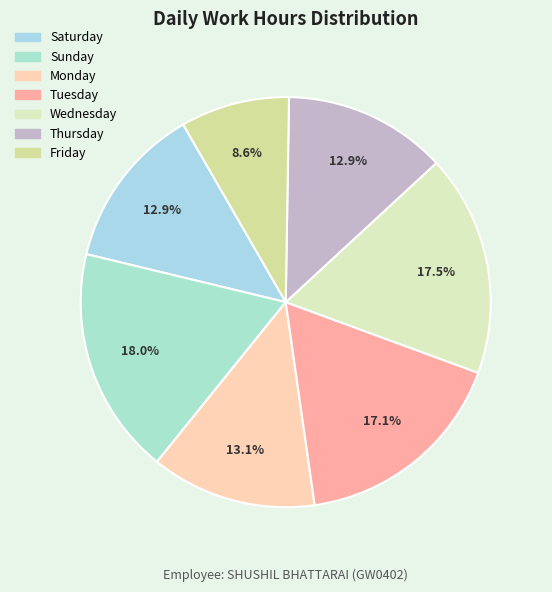

To the nearest percent, what is the average slice percentage?

14%